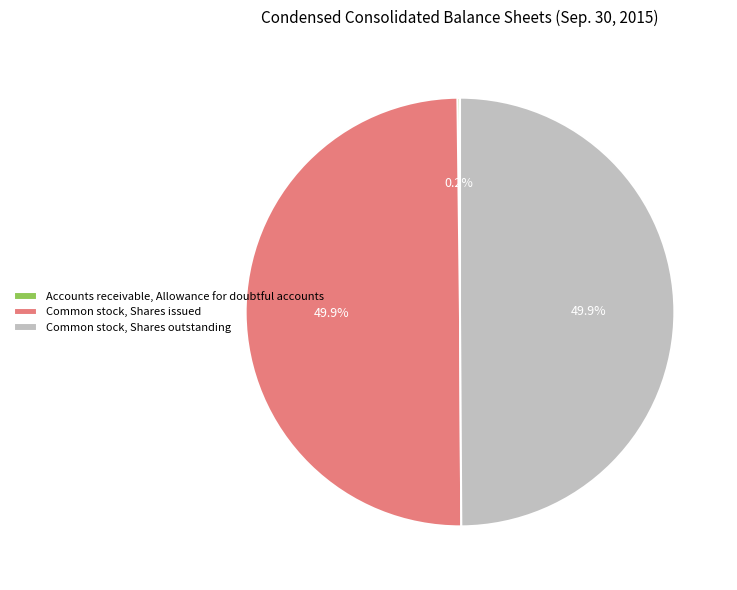

To the nearest percent, what is the combined percentage of Common stock, Shares issued and Common stock, Shares outstanding?

100%